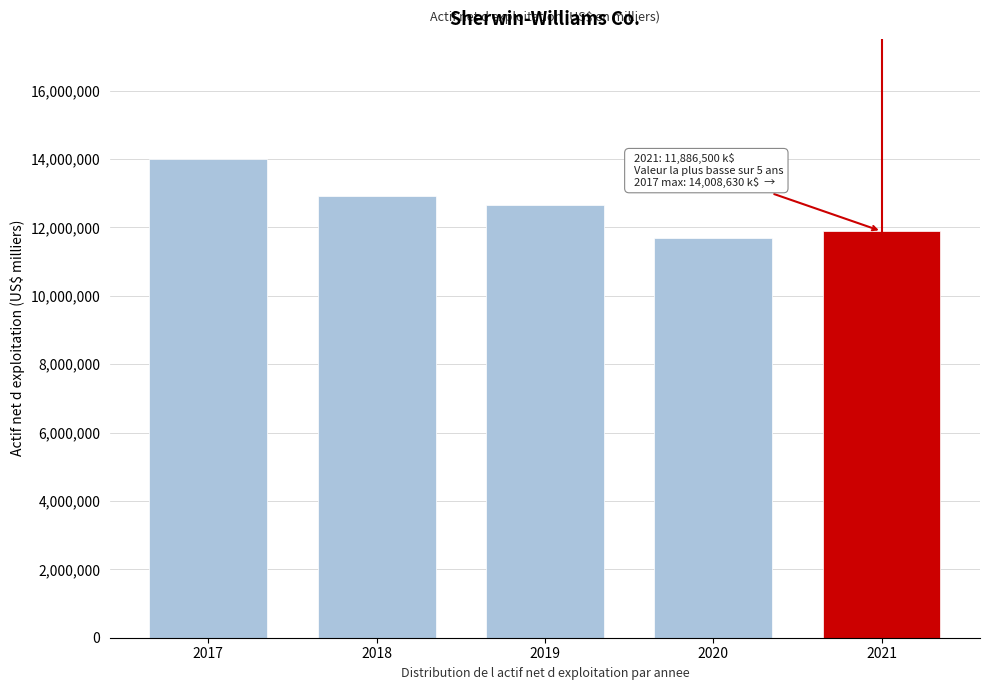

Reading right to left, list all the values displayed in this chart.

2021=11886500	2020=11676300	2019=12646700	2018=12918891	2017=14008630